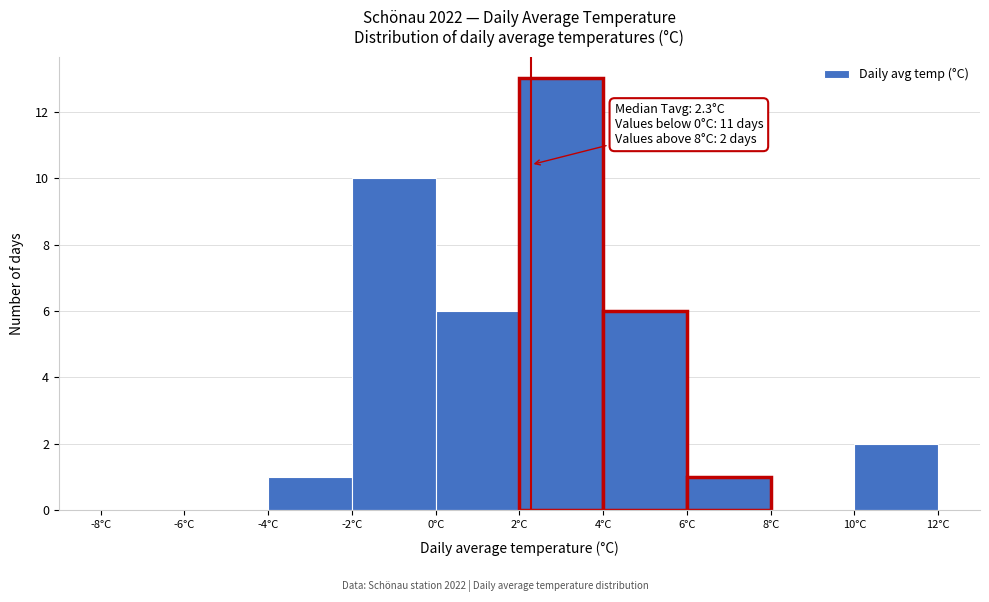

Over which range of the x-axis is the bar tallest?

2 to 4